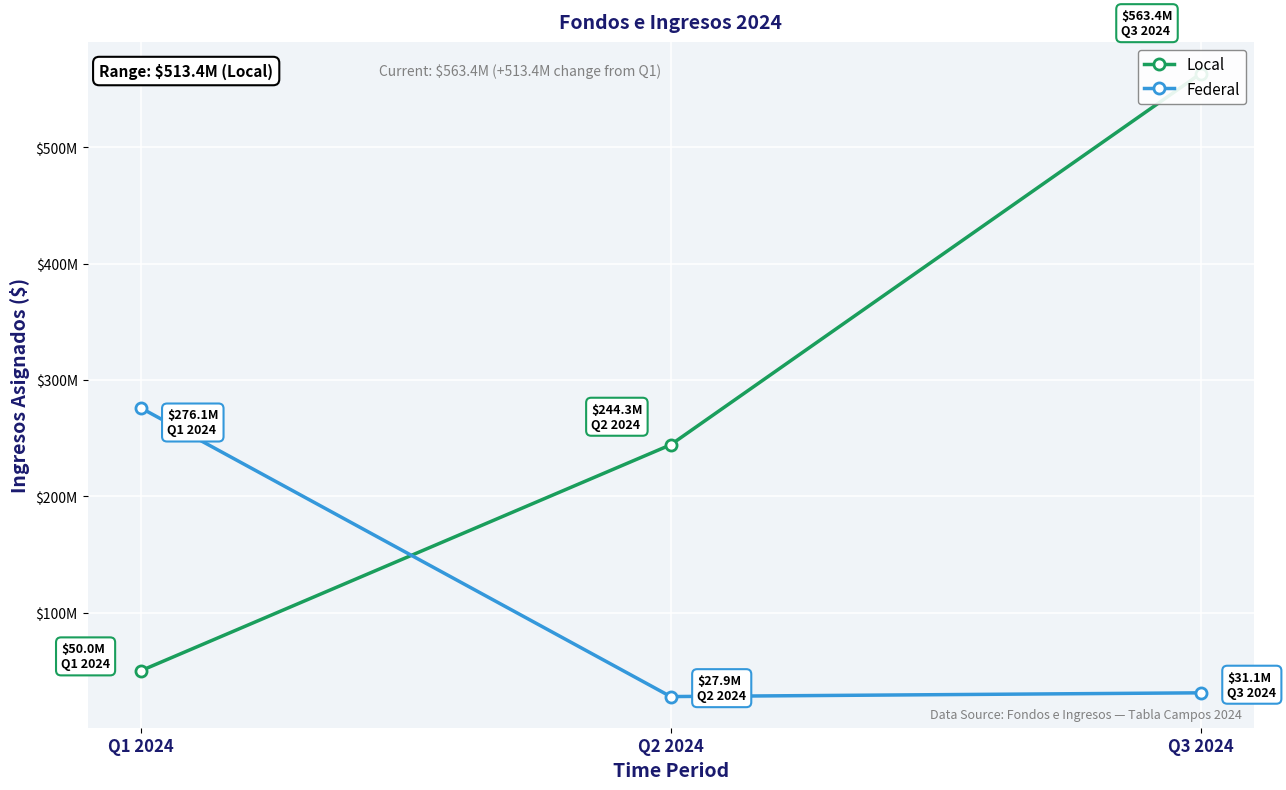

What is the label of the 3rd point from the right?

Q1 2024